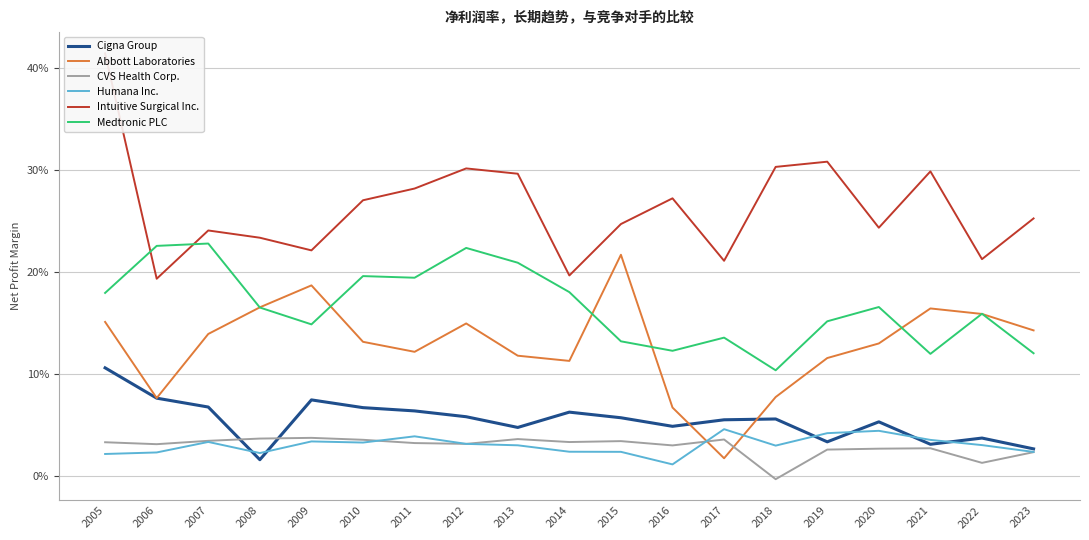

At which category is the sum across all series the highest?

2005